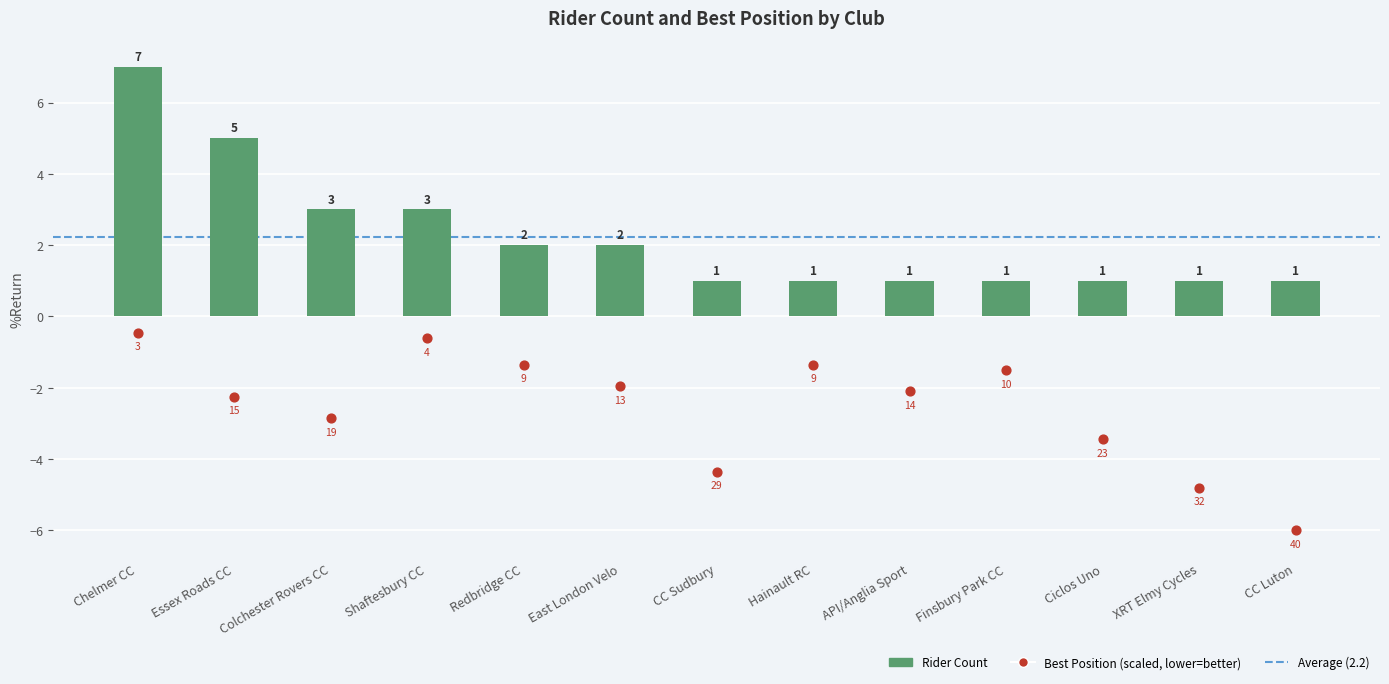

Is the value of Best Position at Essex Roads CC greater than the value of Rider Count at Redbridge CC?

No